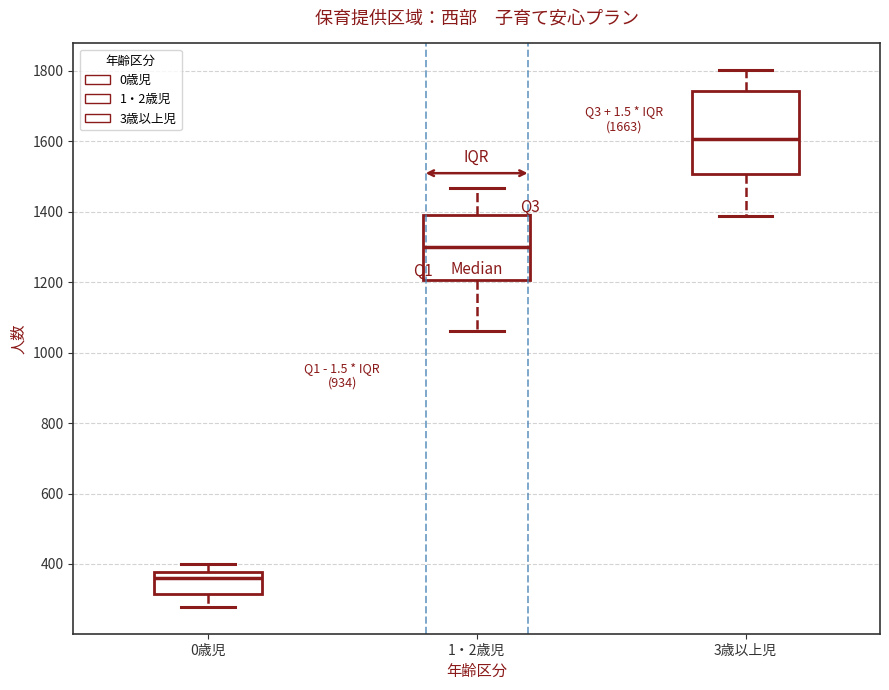

Which box's median line is the highest?

3歳以上児